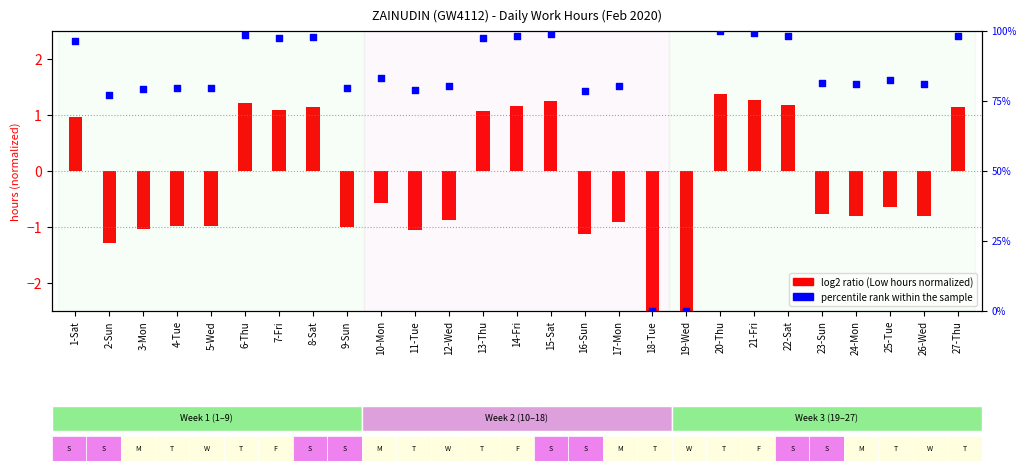

Which series contains the highest Y value?

percentile rank within the sample